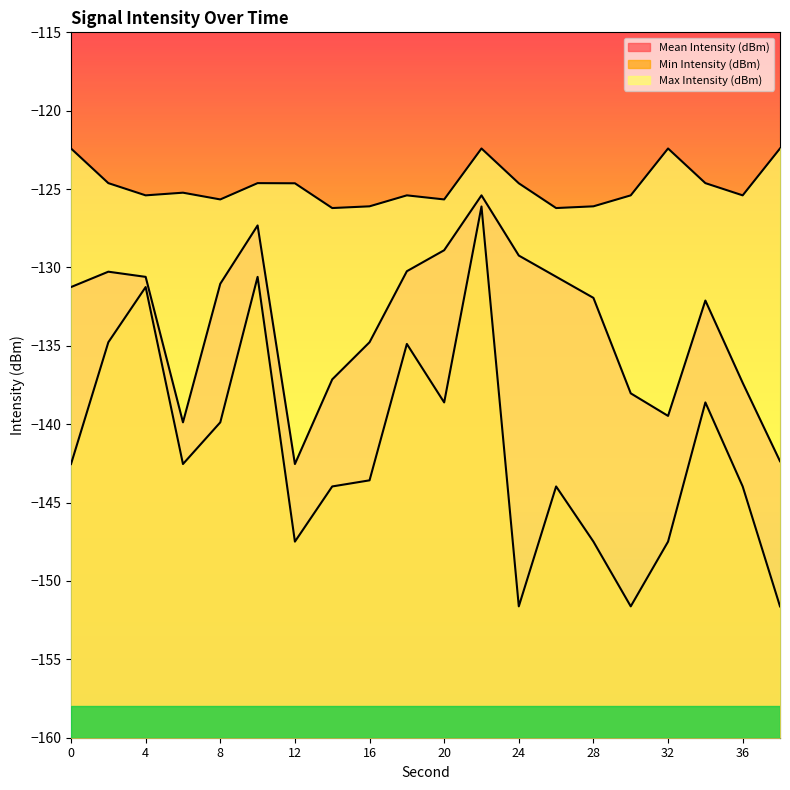

Read the Min Intensity (dBm) value at 14.

-144.0